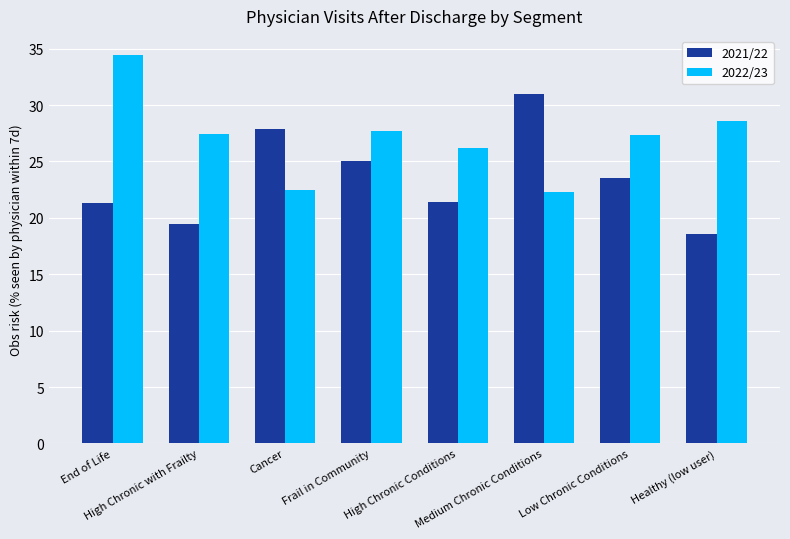

What is the sum of the 2021/22 values at End of Life and Healthy (low user)?

39.9